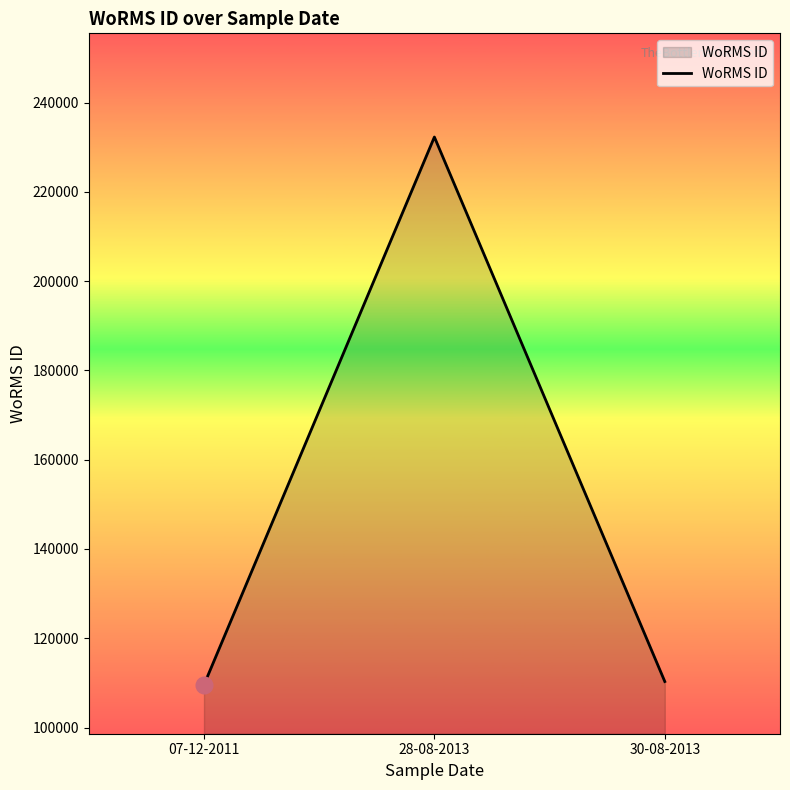

What is the difference between the maximum and second lowest values?

122000